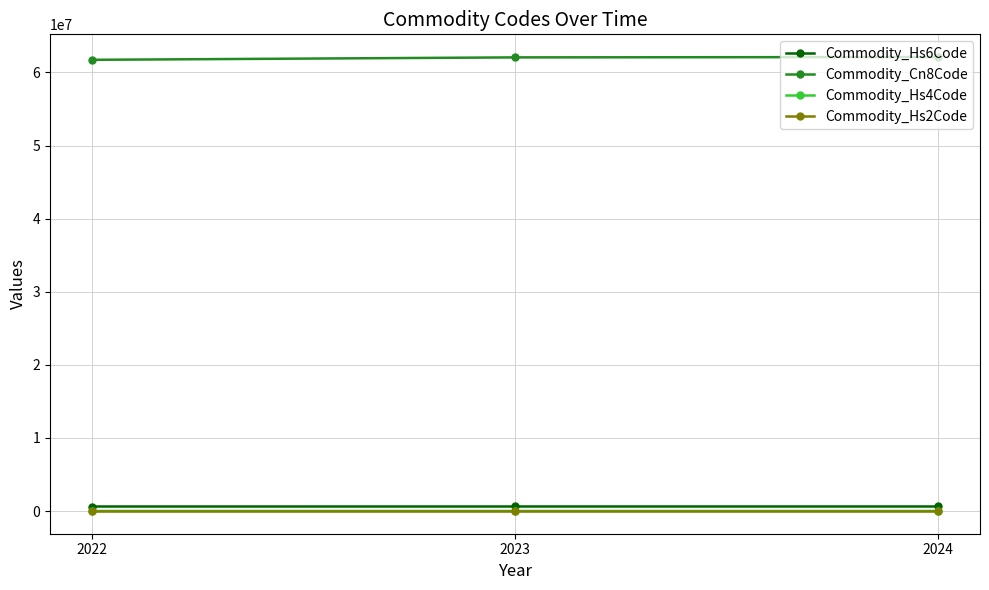

How many values in the Commodity_Cn8Code series are below 62065825?

1